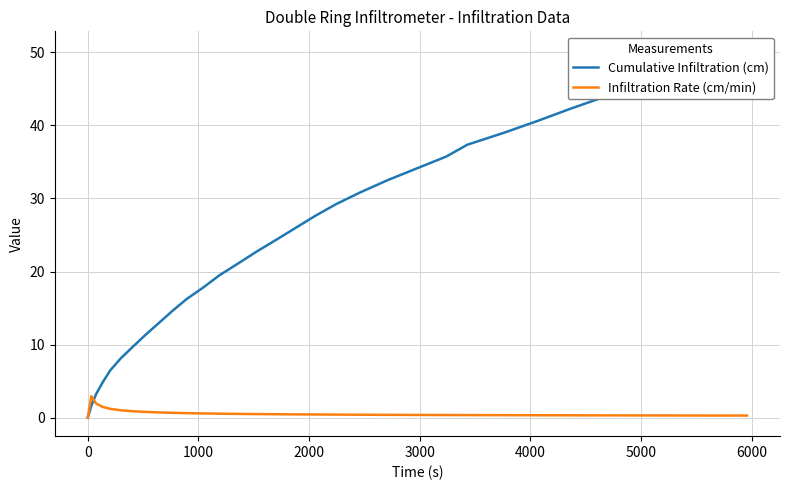

What is the highest value of the Infiltration Rate (cm/min) series?

2.9